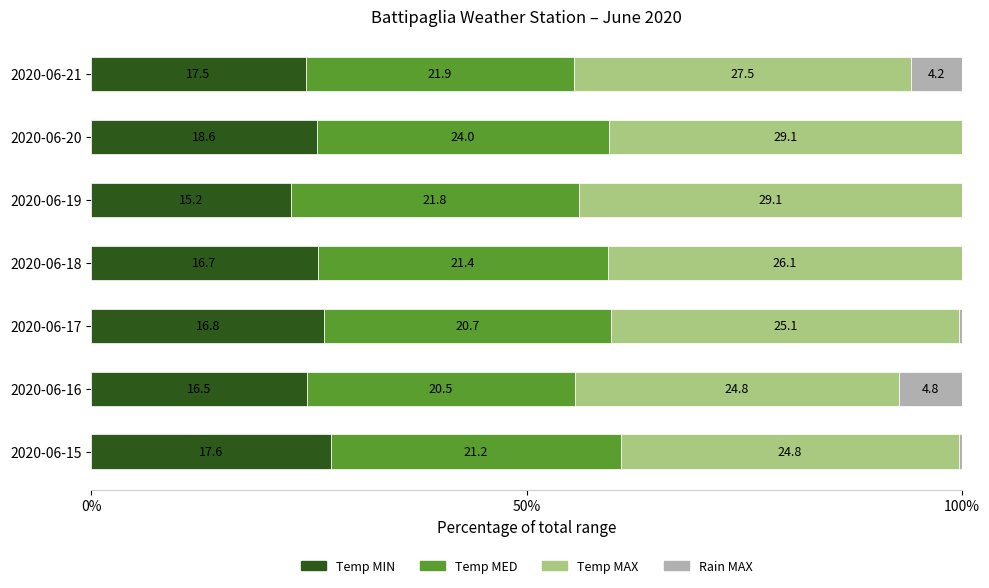

What are all the series names shown in the legend?

Temp MIN, Temp MED, Temp MAX, Rain MAX